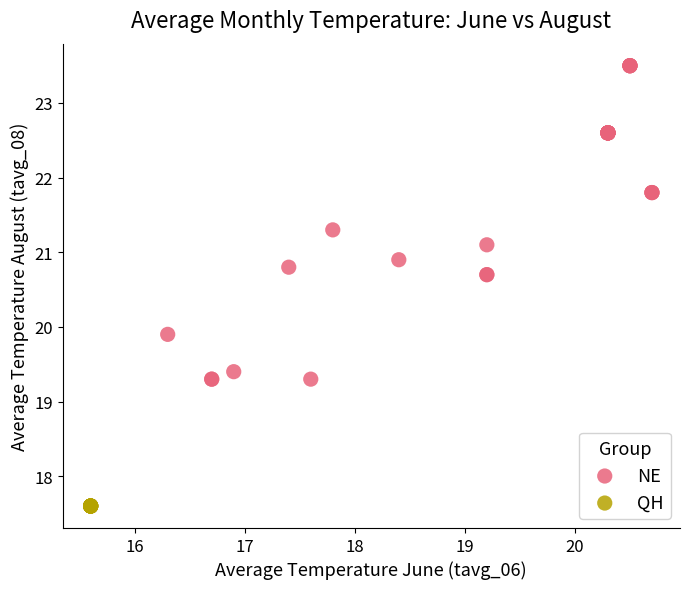

Which series contains the lowest Y value?

QH